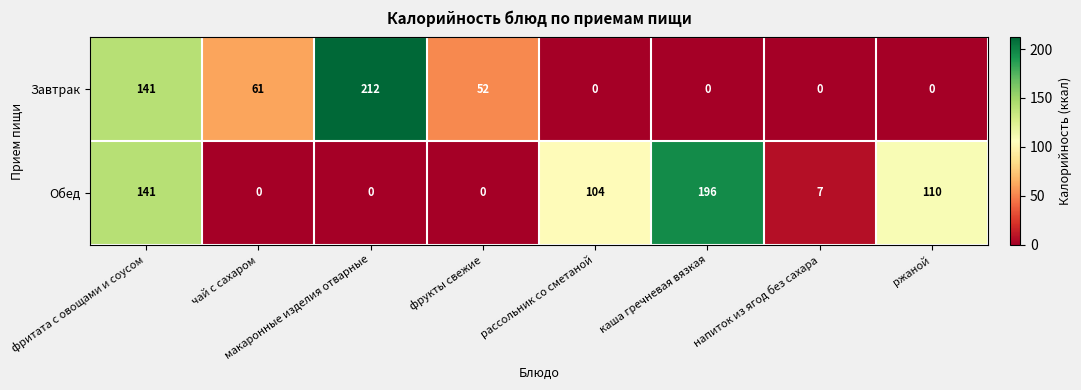

At фрукты свежие, list the series in order from largest to smallest.

Завтрак, Обед